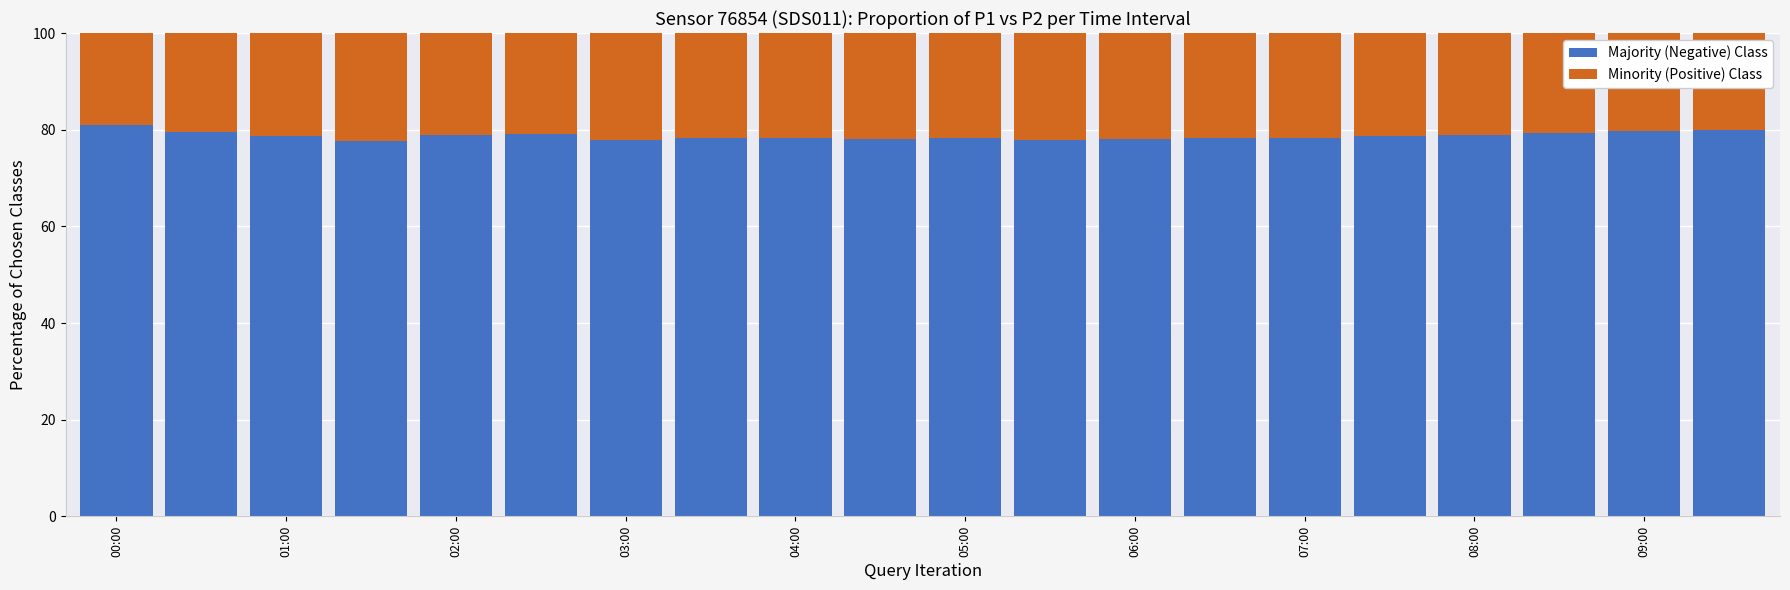

What is the difference between the maximum and second lowest values in the Majority (Negative) Class series?

3.1